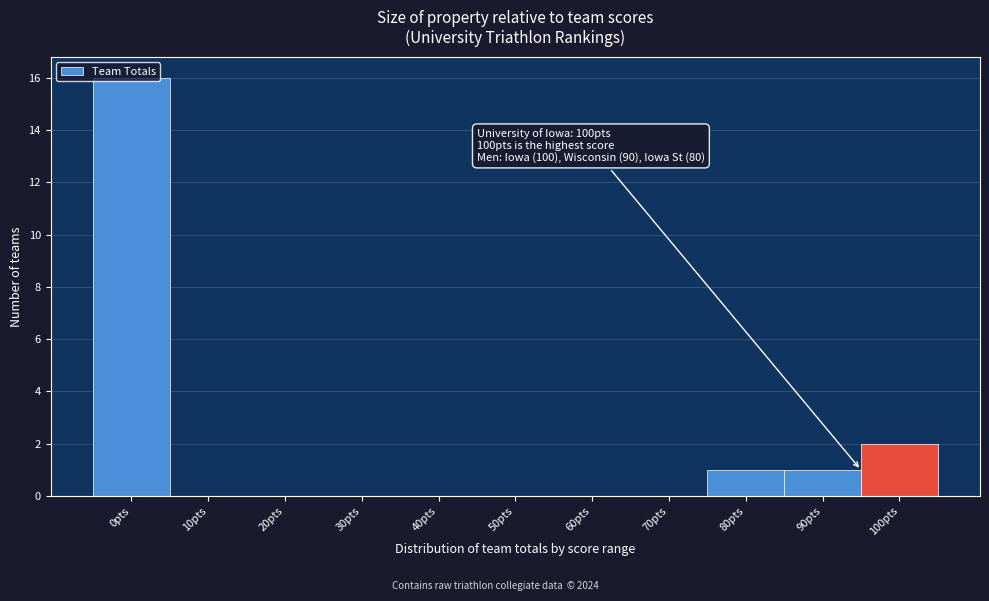

True or false: the data shows 0 at 70pts.

True